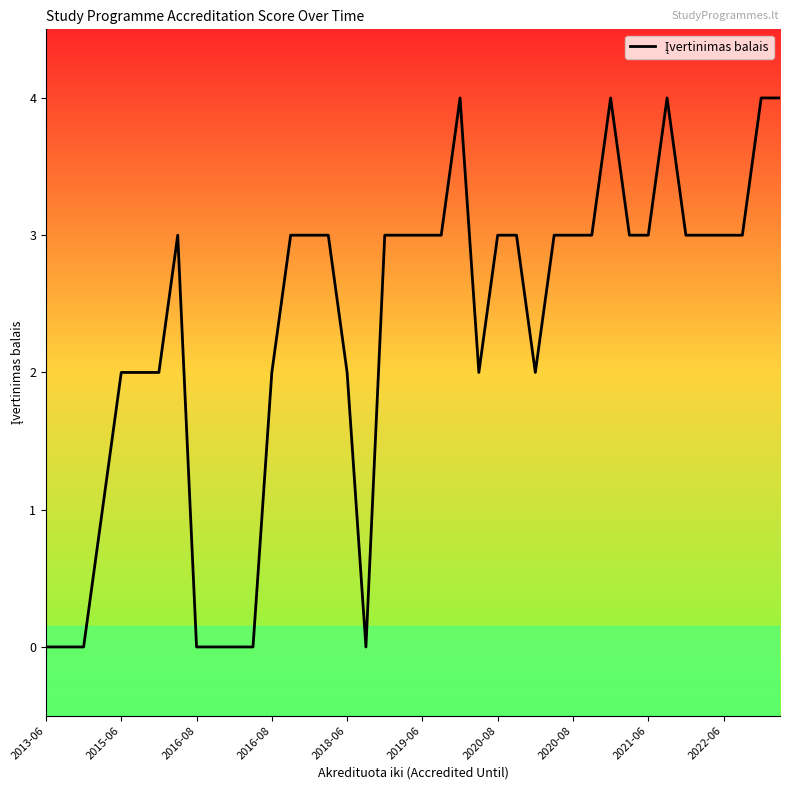

How many lines are shown in the chart?

1